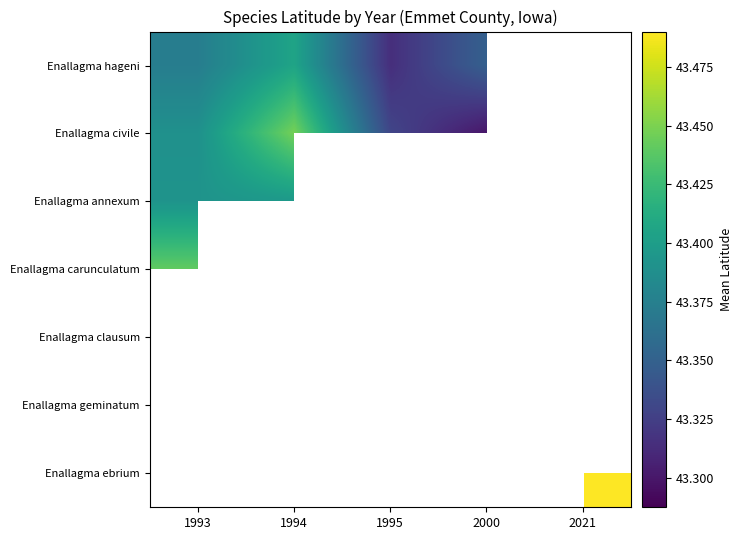

Is it true that Enallagma civile equals 43.3 at 2000?

True